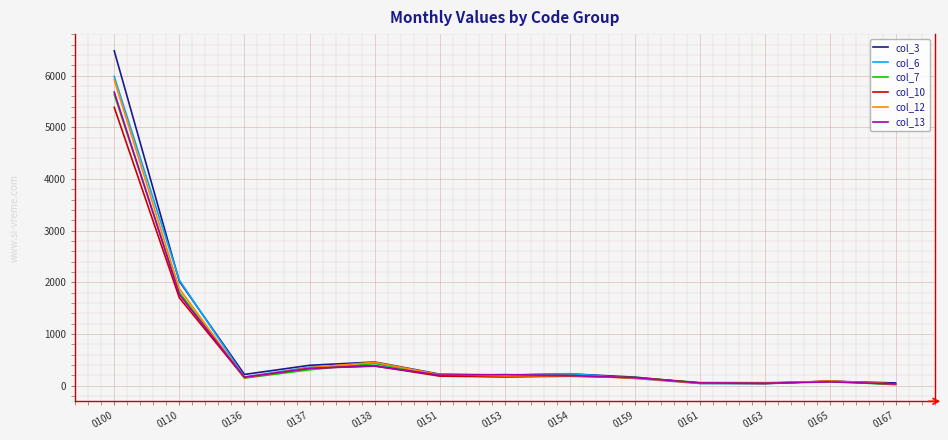

Which category has the highest value in the col_12 series?

0100